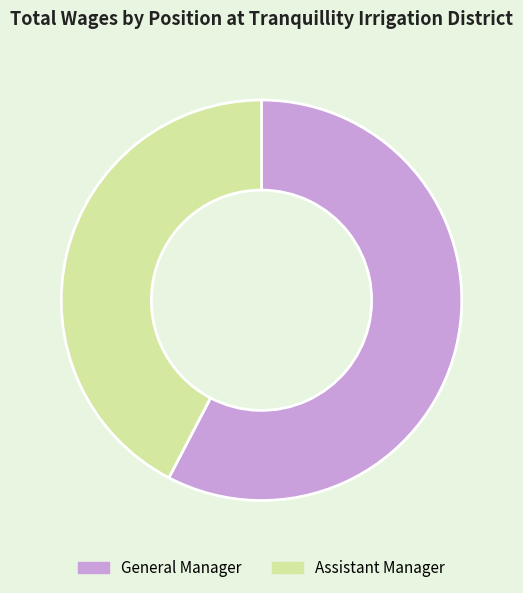

Which category has the smallest portion of the pie?

Assistant Manager